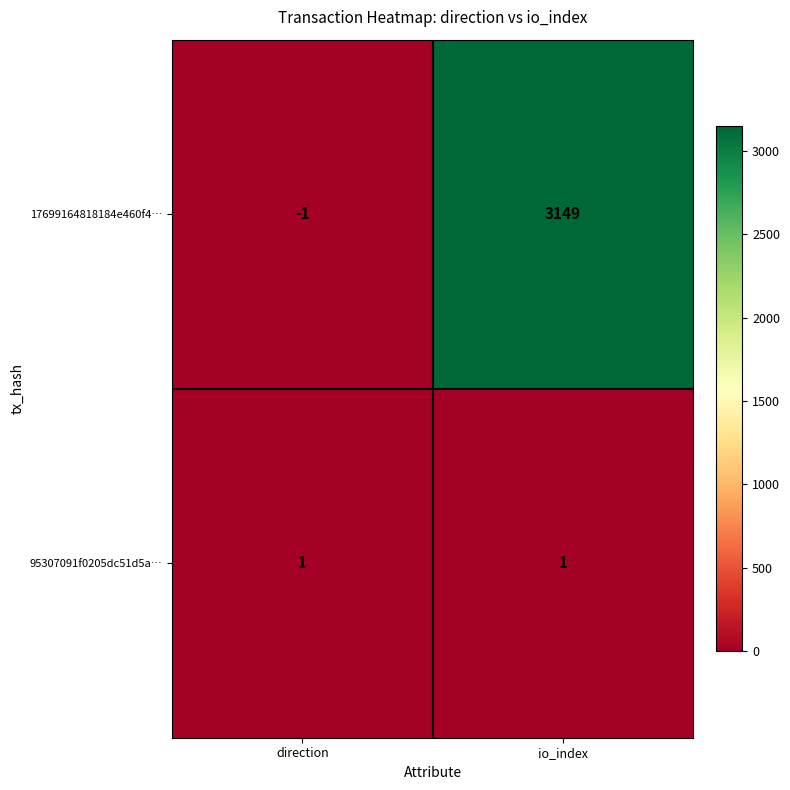

Count the number of data series in this chart.

2